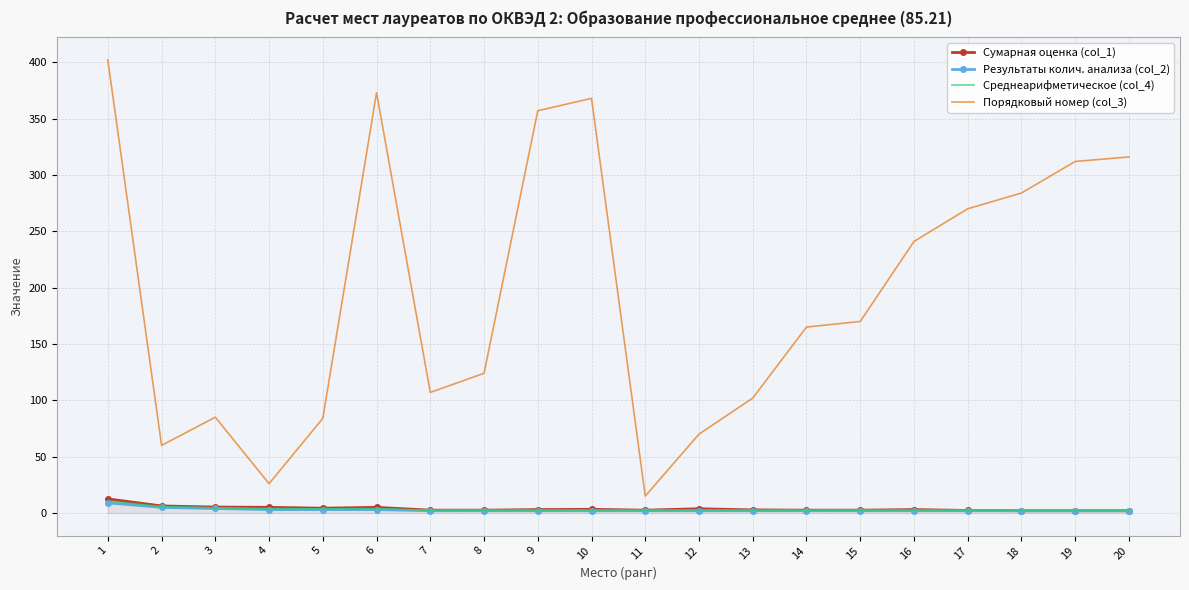

What is the minimum value shown in the chart?

2.0